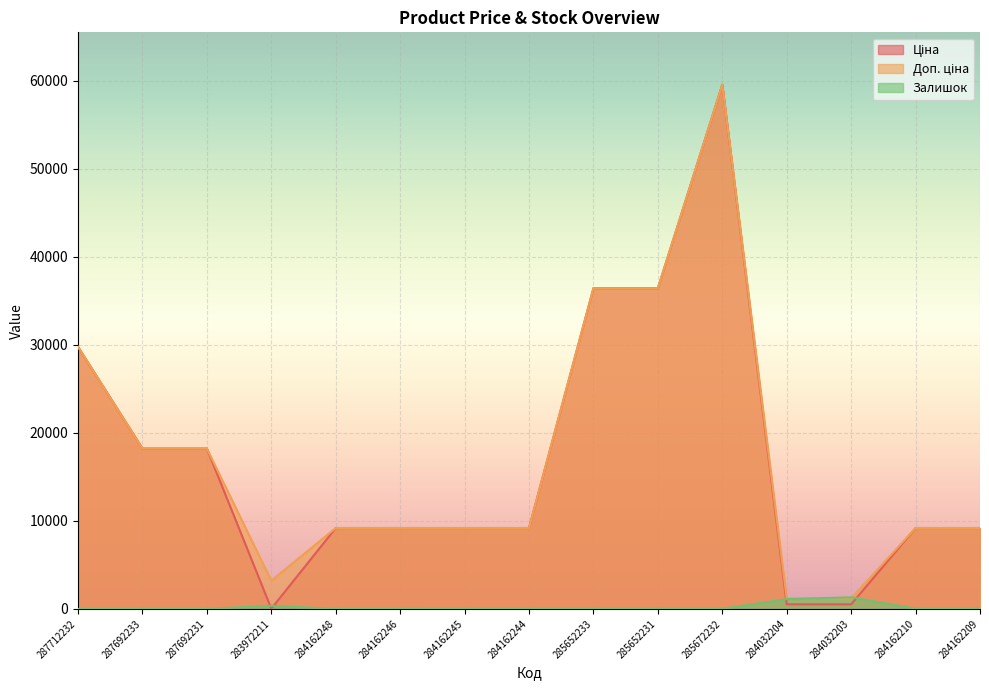

At which category does Залишок reach its first local peak?

283972211